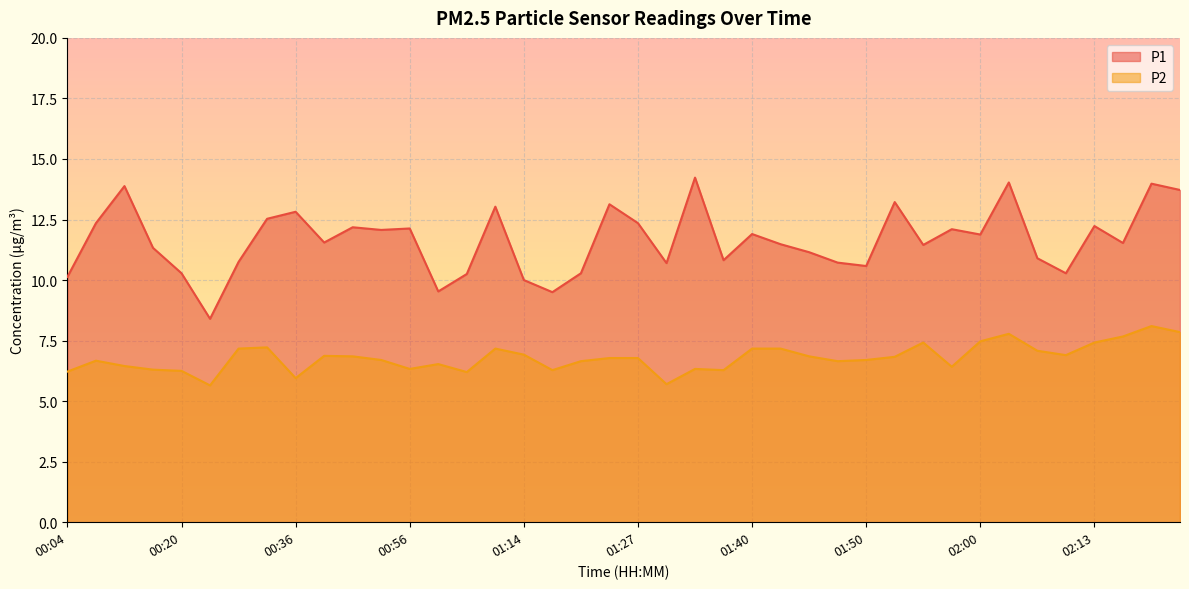

True or false: P1 has a value of 13.4 at 01:14.

False